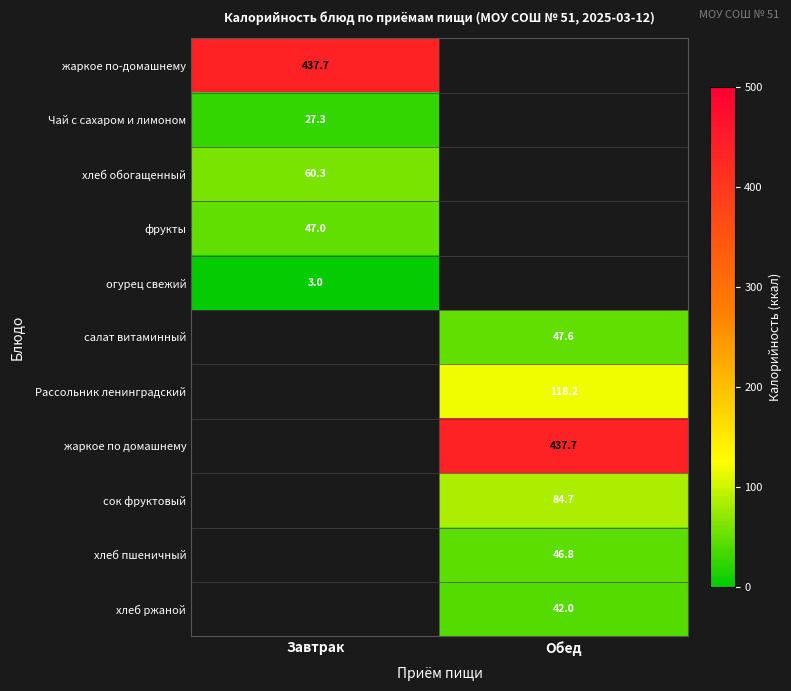

True or false: жаркое по домашнему has a value of 100.2 at Обед.

False